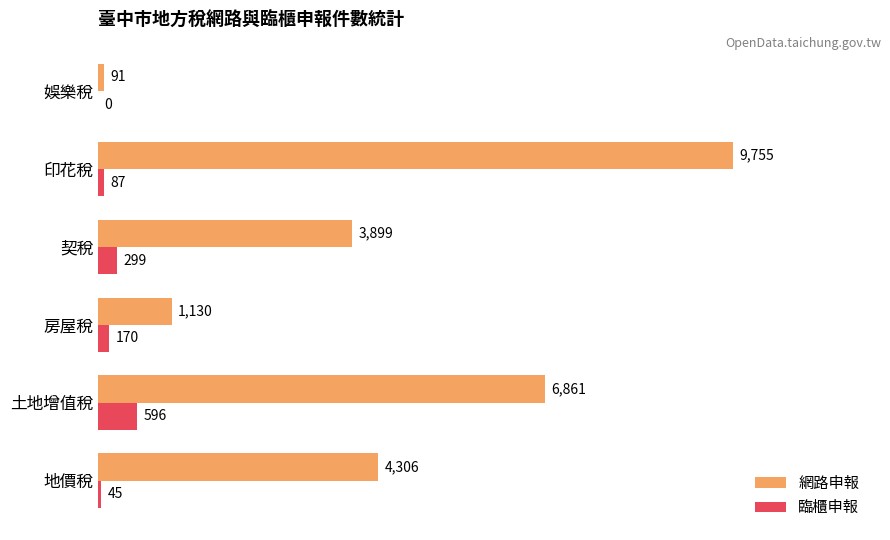

True or false: 網路申報 has a value of 6861 at 土地增值稅.

True